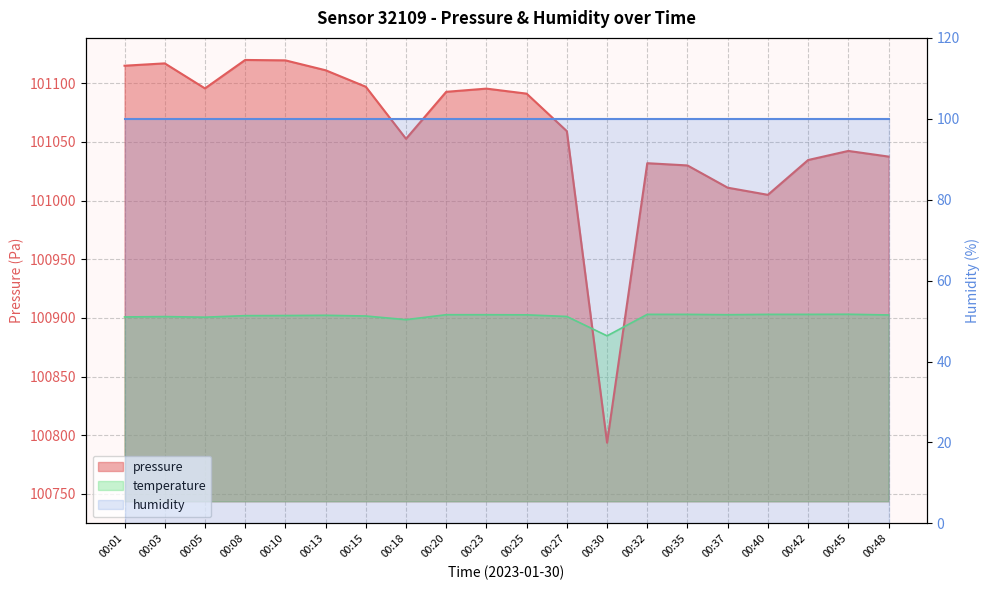

True or false: temperature and pressure cross at least once.

True